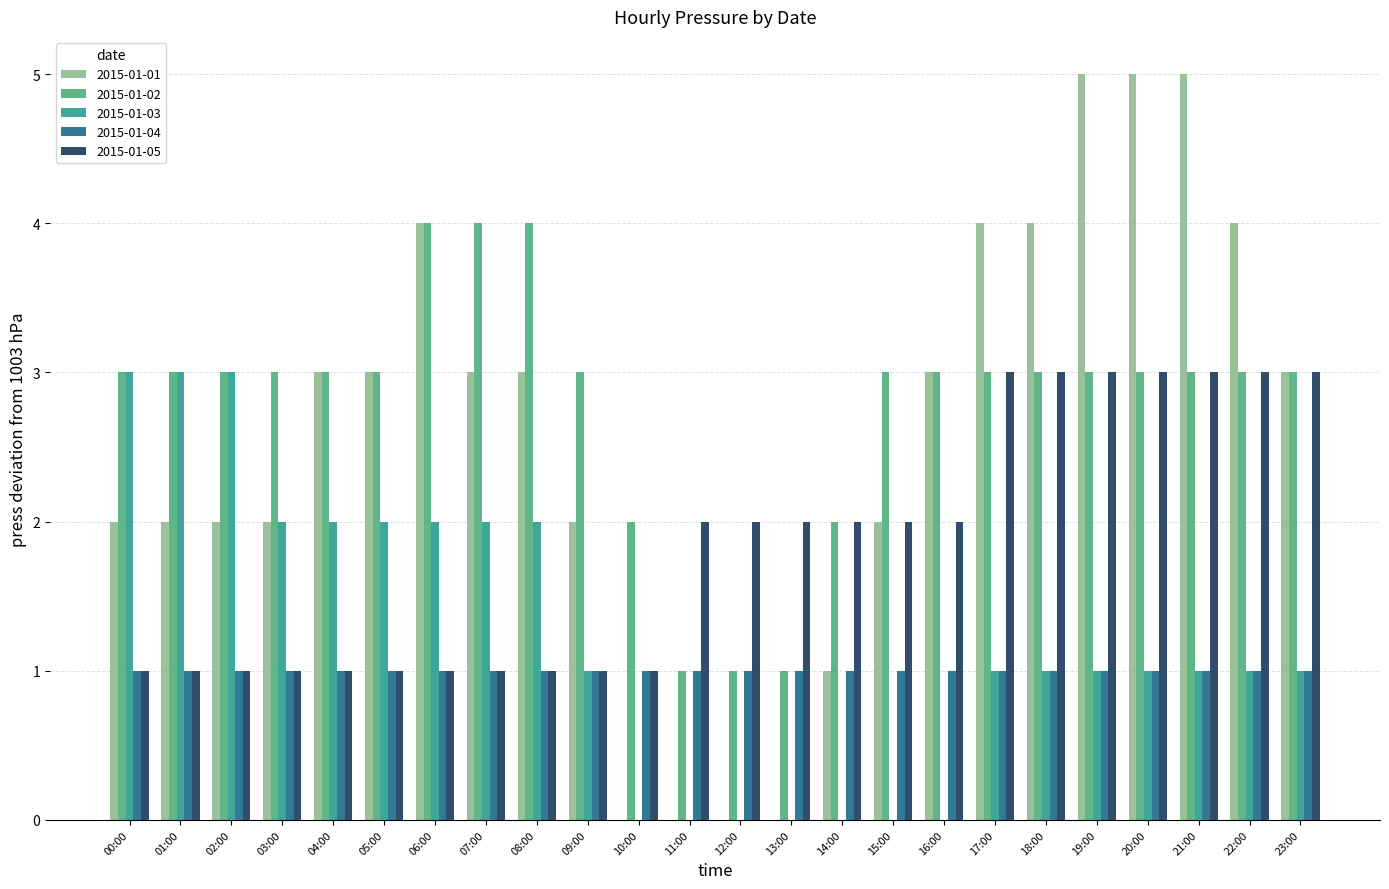

True or false: 2015-01-01 has a value of 3 at 01:00.

False